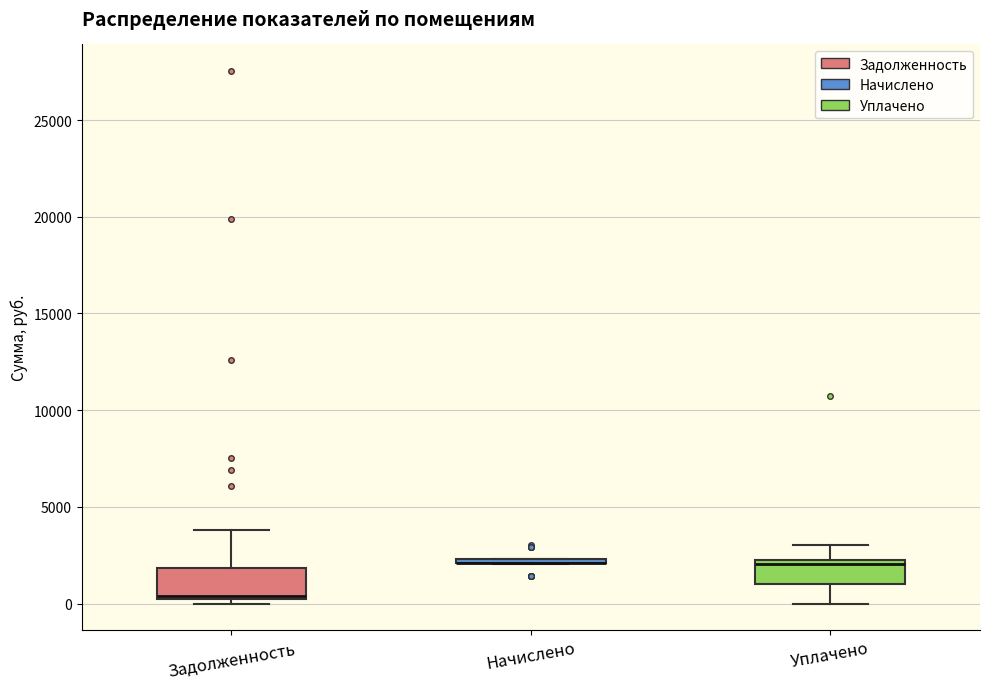

Where is the lower edge of the box for Начислено on the y-axis? The values are not printed on the chart, so give them approximately, as read against the axis.

2000